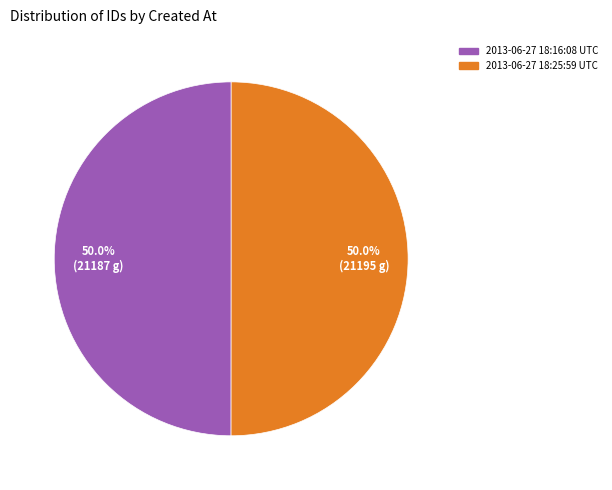

What portion of the pie excludes 2013-06-27 18:25:59 UTC?

50.0%